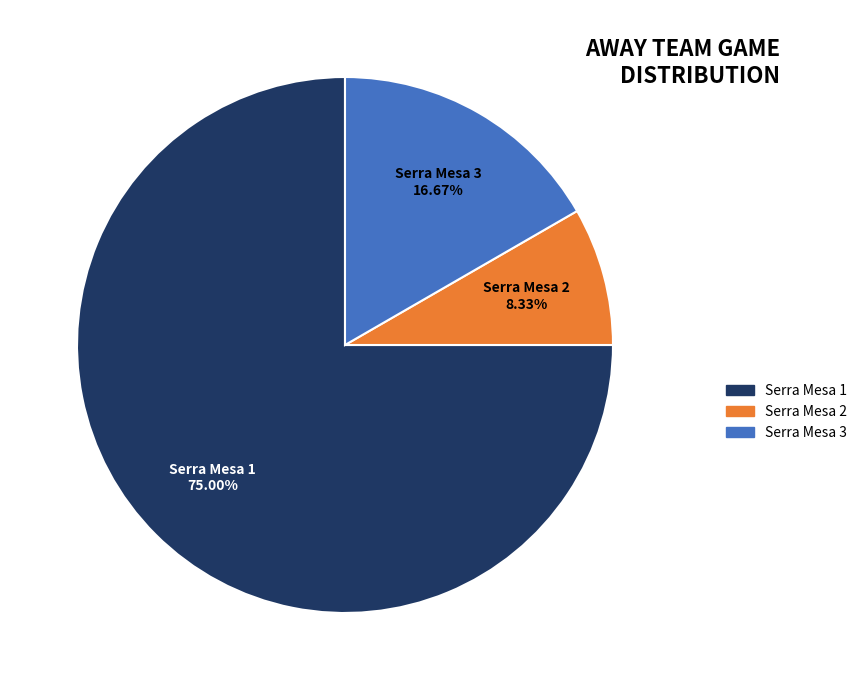

Which slice is the largest?

Serra Mesa 1